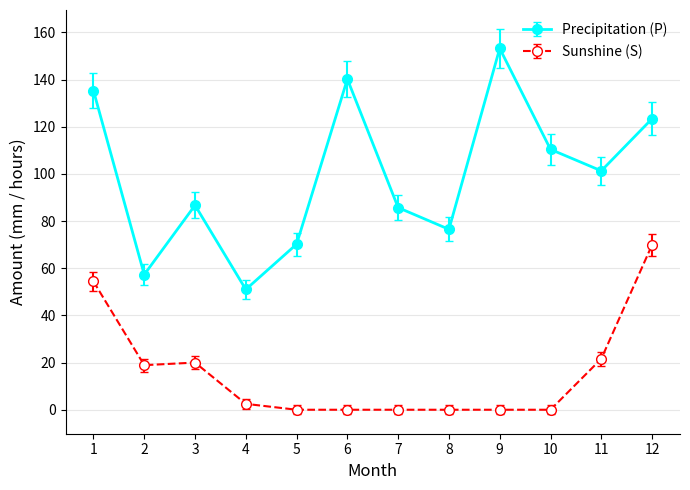

Which label corresponds to the largest value in the chart?

9